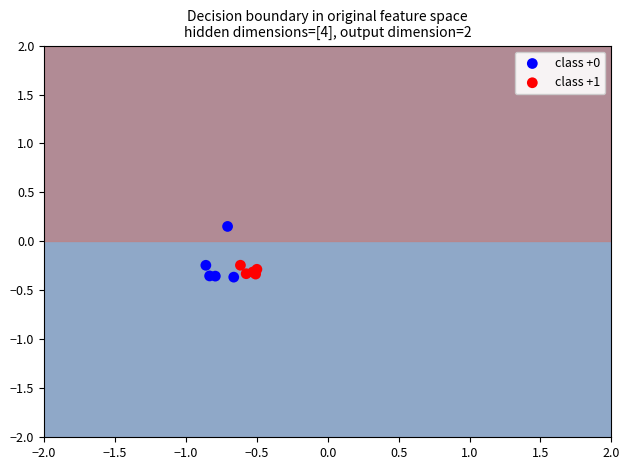

What are all the series names shown in the legend?

class +0, class +1